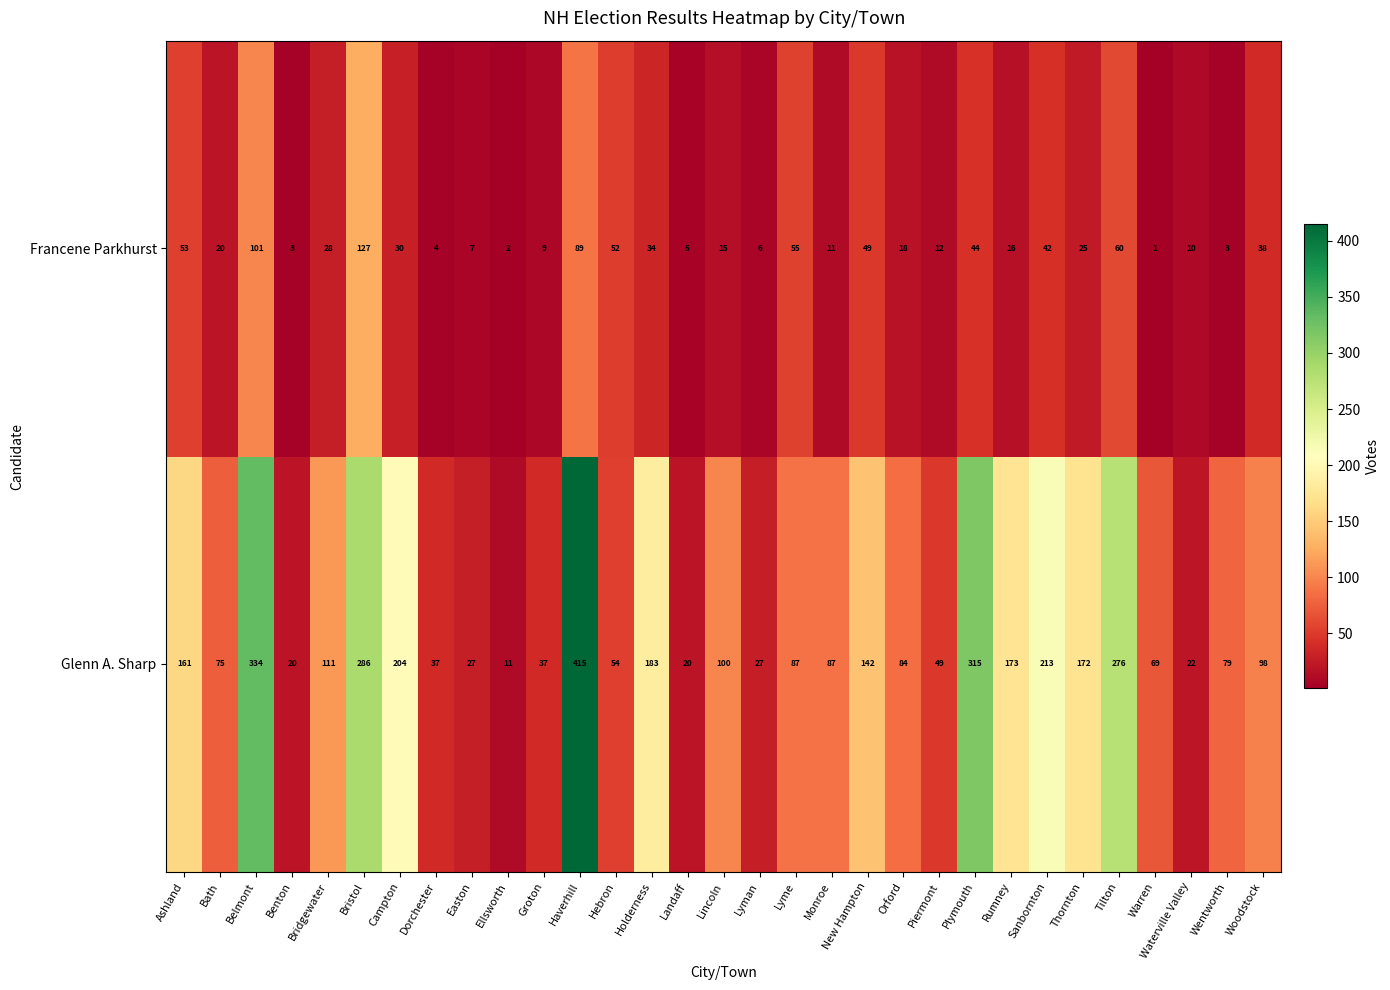

How many values in the Glenn A. Sharp series are below 87?

14